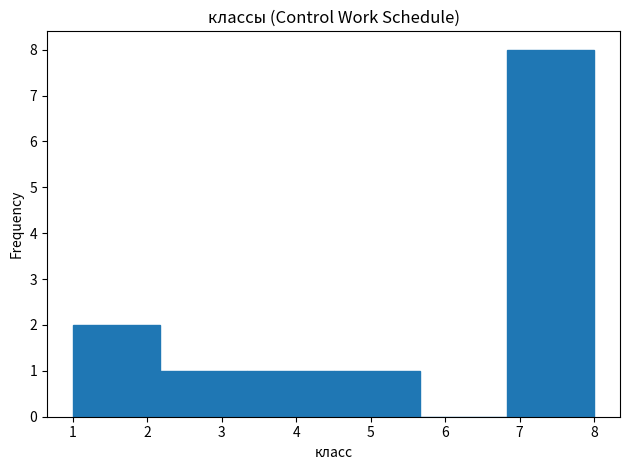

Reading left to right, transcribe this chart: for each bar, give the range it covers on the x-axis and its height. Neither the bar edges nor the heights are printed on the chart, so give them approximately, as read against the axes.

1.0 to 2.2: 2
2.2 to 3.3: 1
3.3 to 4.5: 1
4.5 to 5.7: 1
5.7 to 6.8: 0
6.8 to 8.0: 8